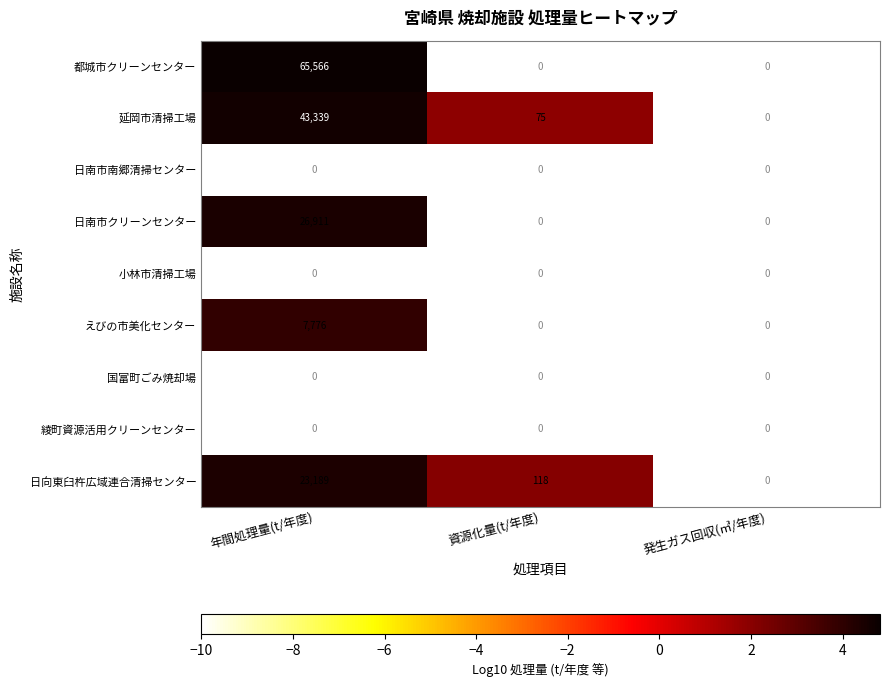

True or false: 日南市クリーンセンター has a value of 0 at 資源化量(t/年度).

True